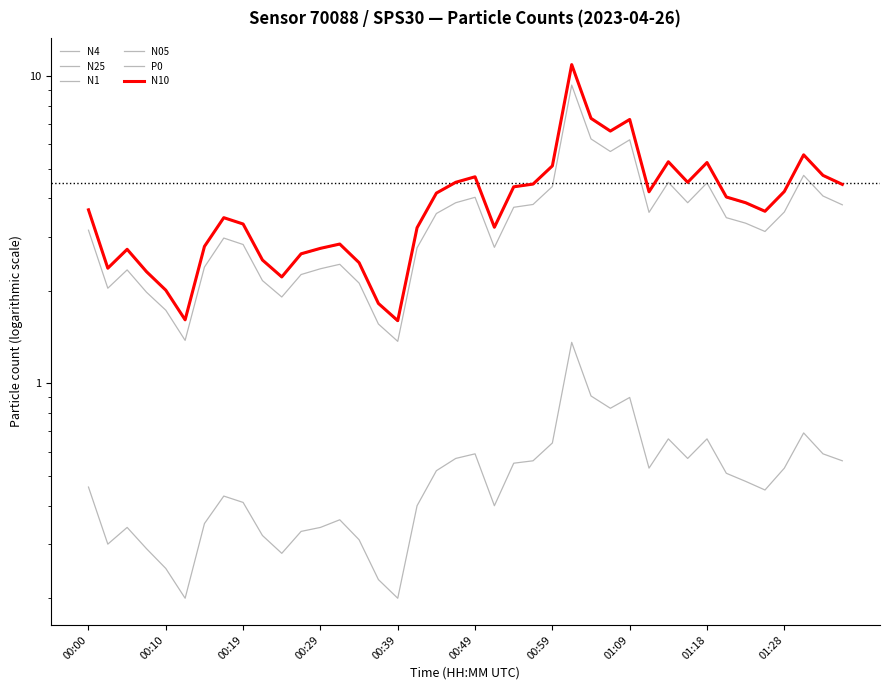

True or false: N25 has a value of 5.5 at 00:00.

False